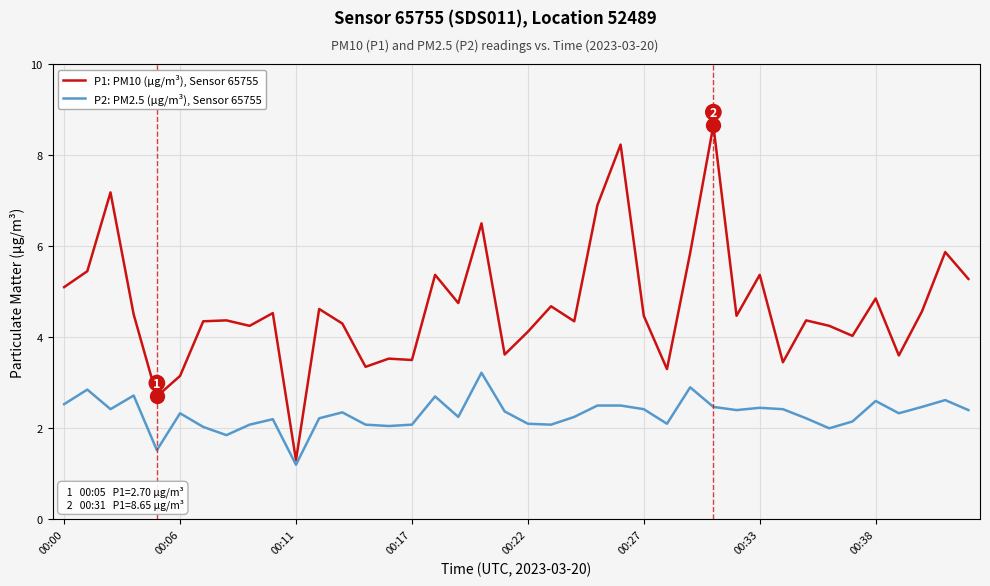

True or false: P2: PM2.5 (µg/m³), Sensor 65755 has more than 0 points higher than both neighbors.

True